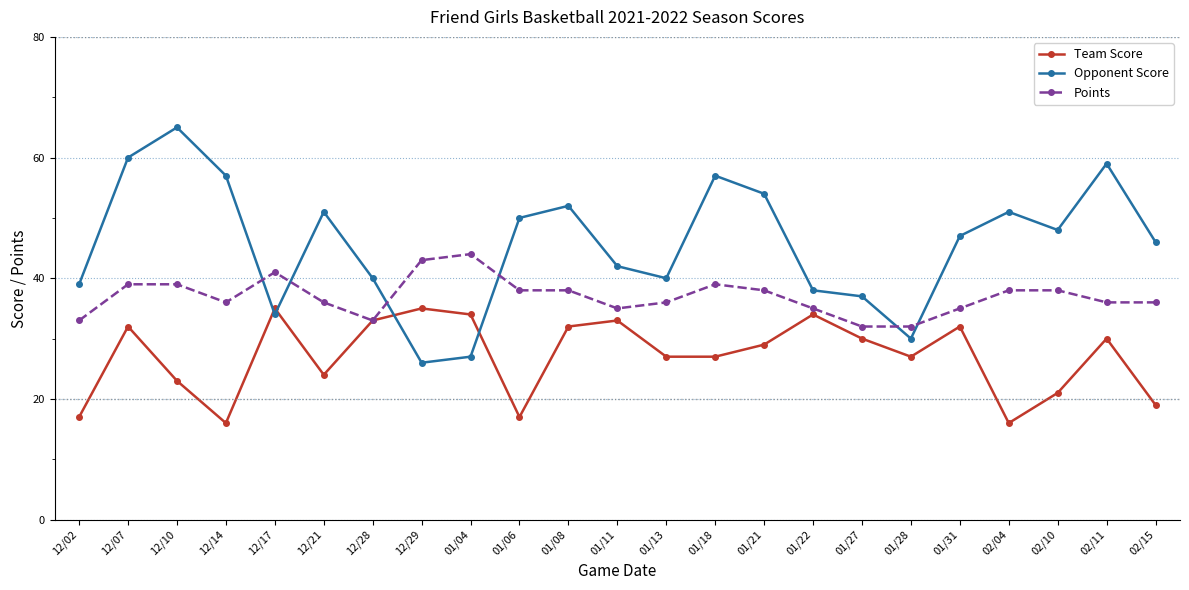

List the series in order of their overall mean, lowest first.

Team Score, Points, Opponent Score